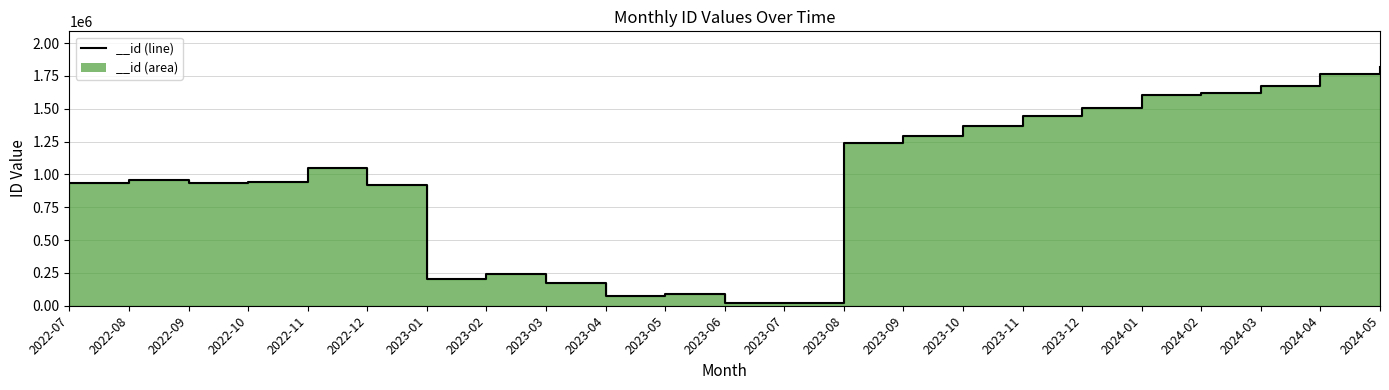

Which label corresponds to the smallest value in the chart?

2023-07